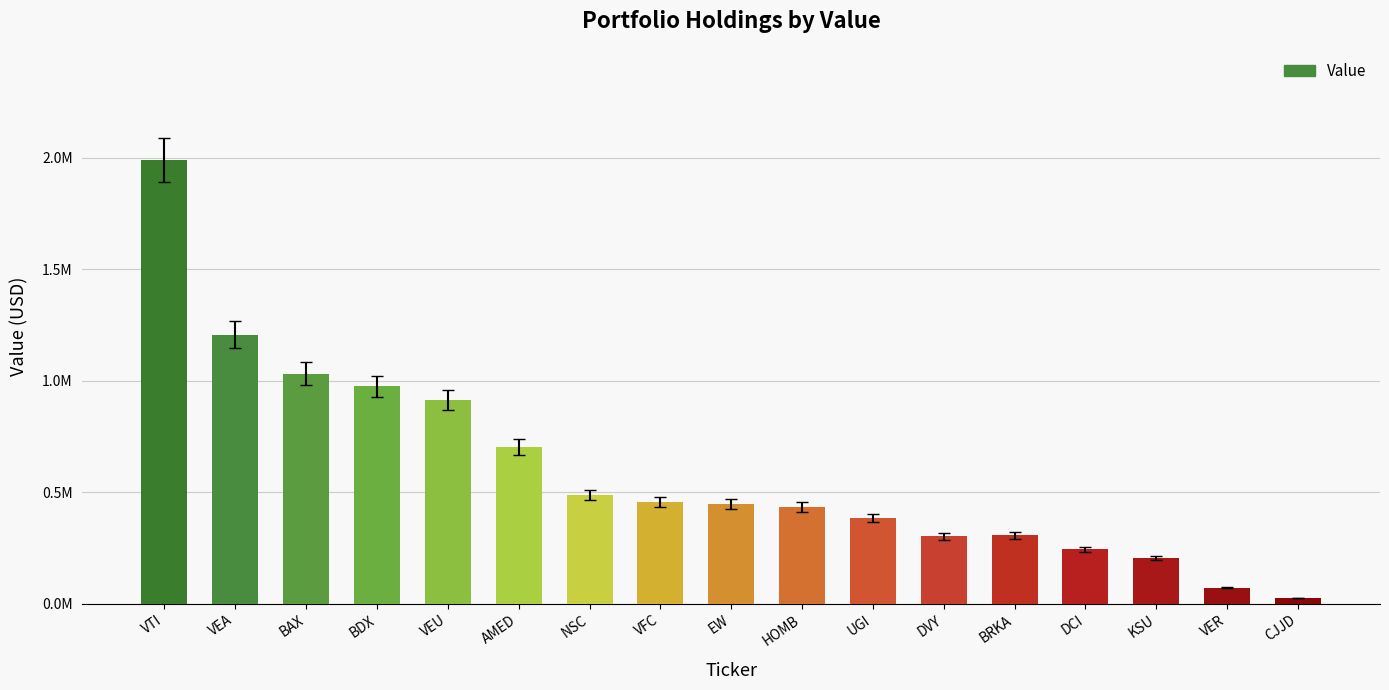

Are the bars horizontal?

No